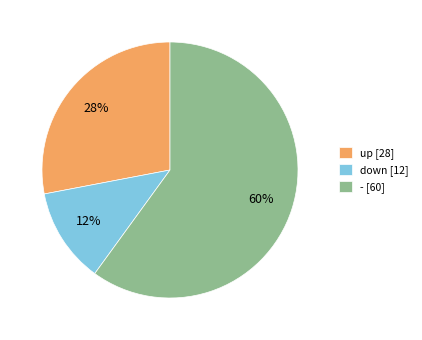

The up slice represents 28% of the pie. True or false?

True